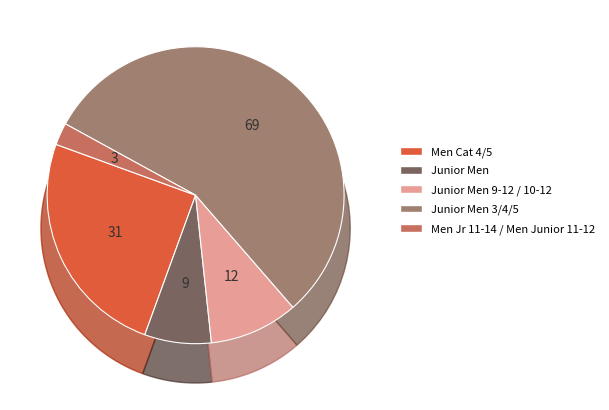

Combined, do Junior Men 9-12 / 10-12 and Men Jr 11-14 / Men Junior 11-12 account for over 50%?

No